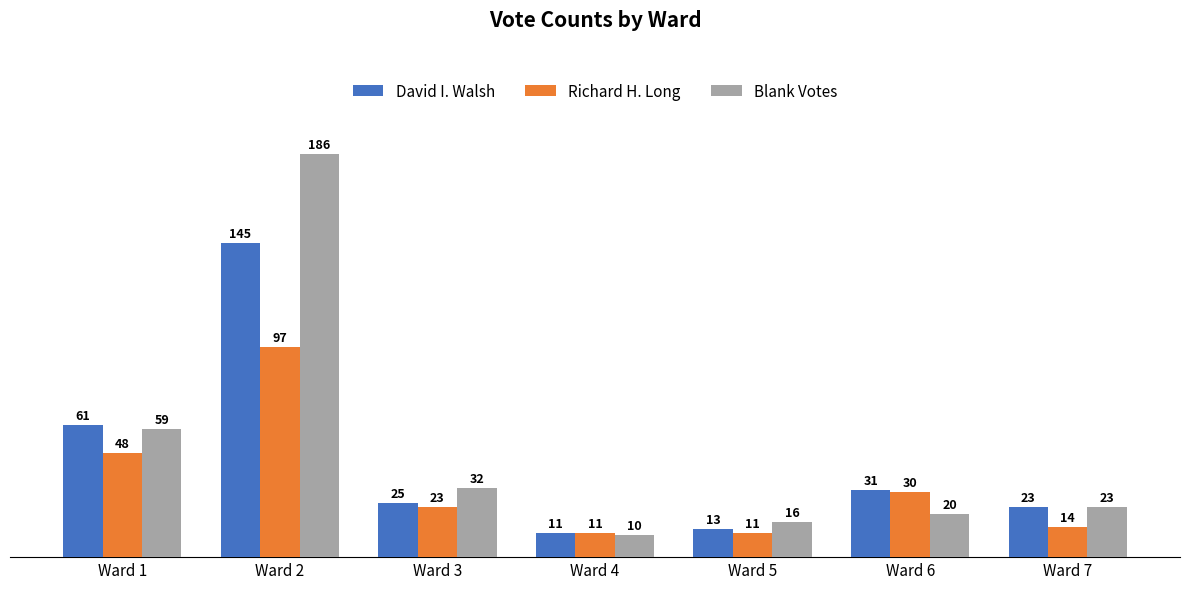

What is the value of the David I. Walsh bar at the 1st from the left?

61